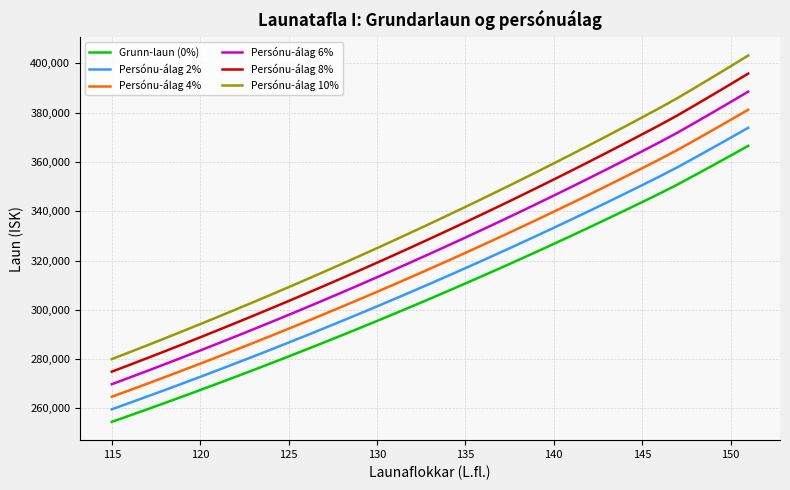

True or false: Grunn-laun (0%) and Persónu-álag 2% intersect in this chart.

False